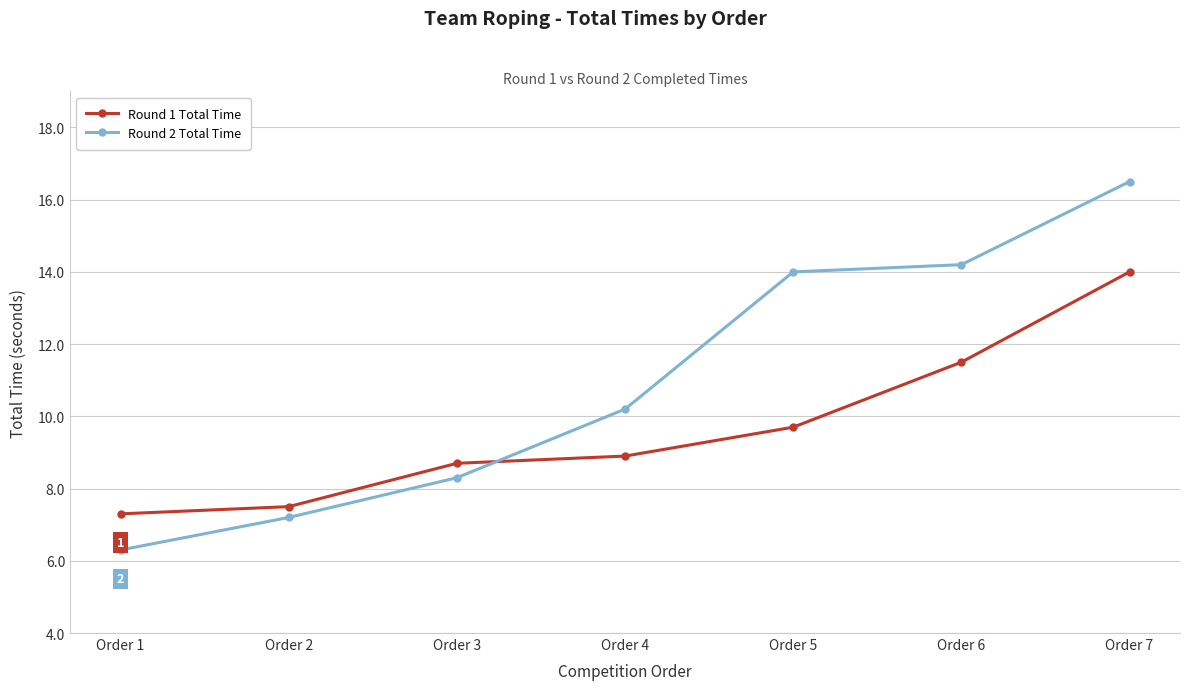

Rank the series at Order 5 from highest to lowest value.

Round 2 Total Time, Round 1 Total Time